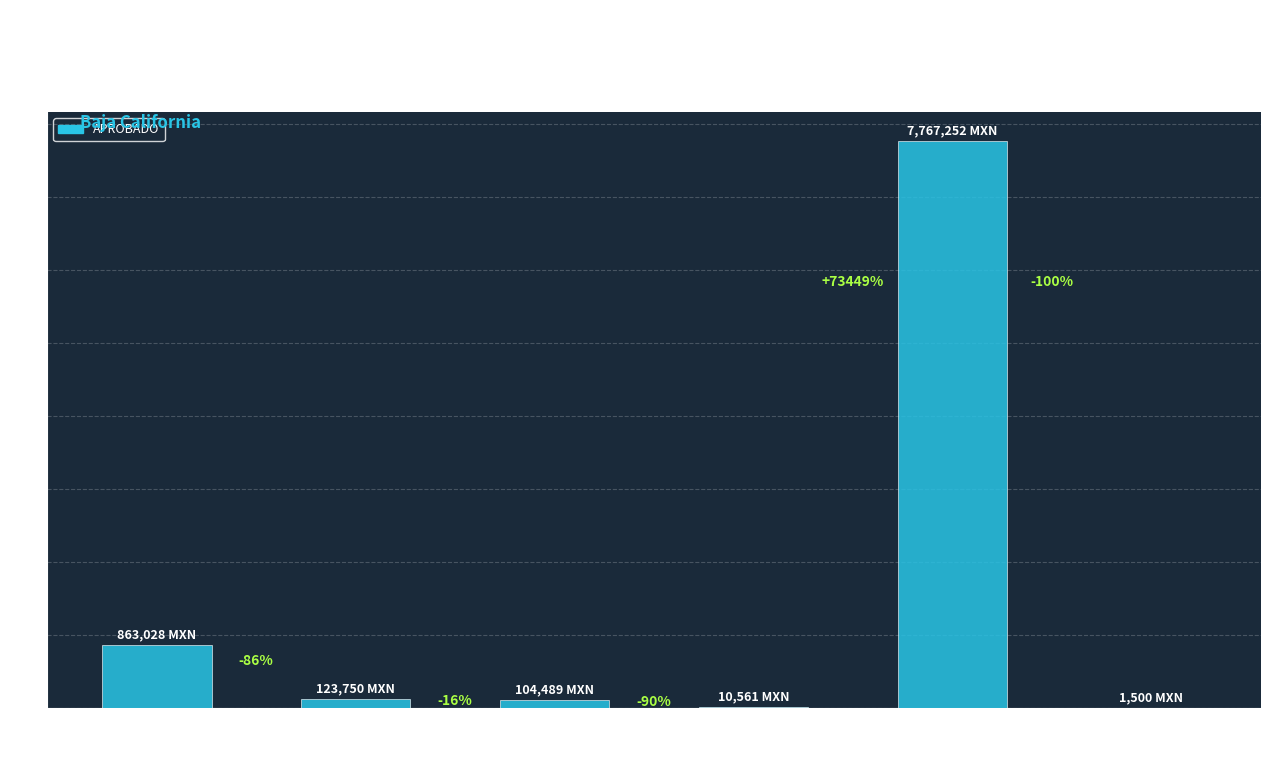

What is the average value?

1478430.0